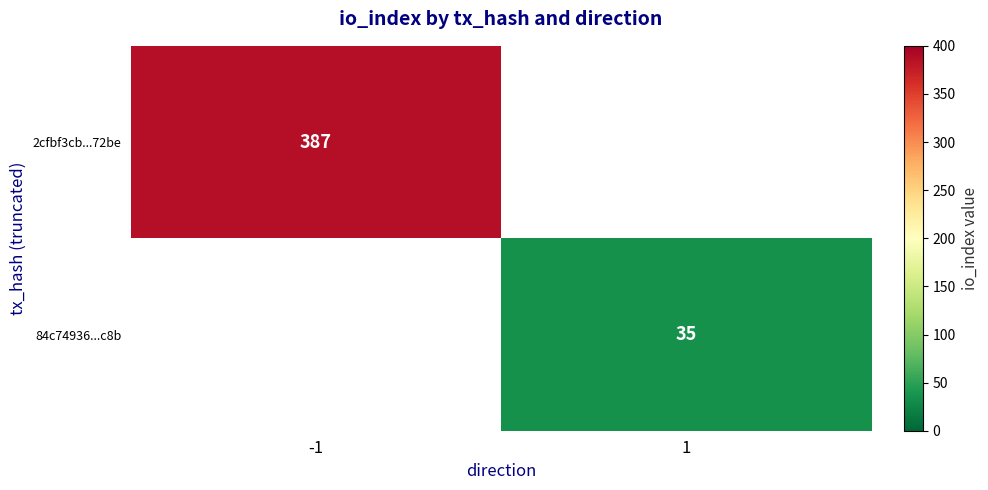

Is it true that 2cfbf3cb...72be equals 566.3 at -1?

False